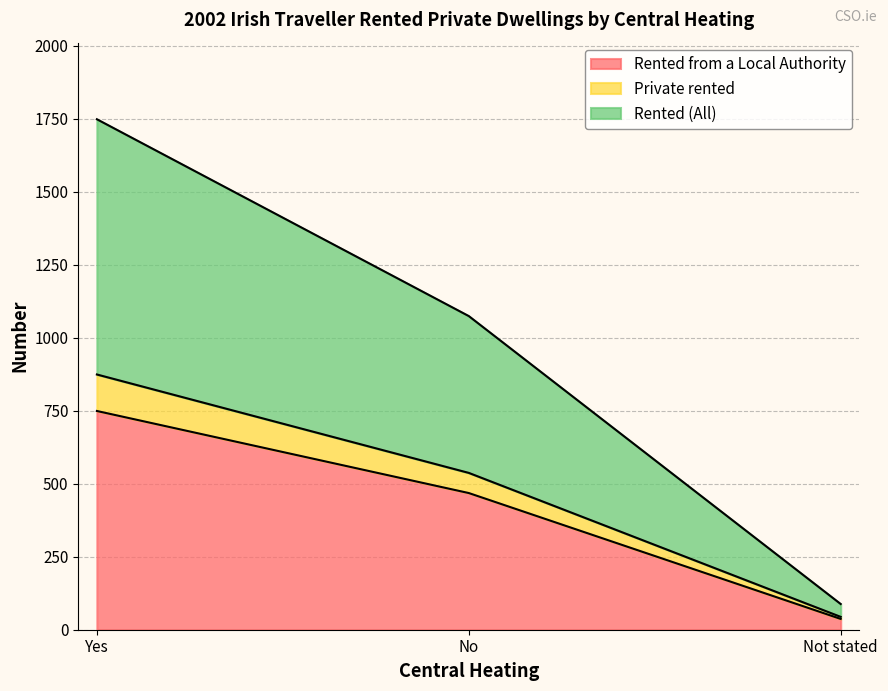

What is the value of the Rented (All) point at the 3rd from the left?

88